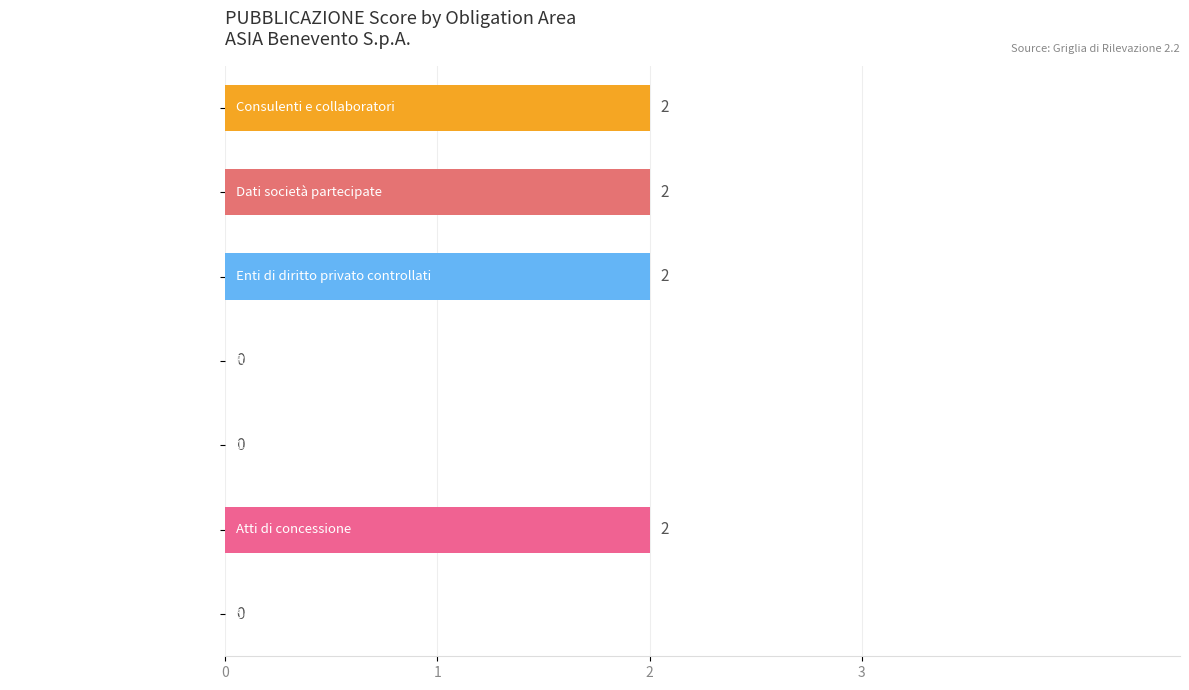

Is it true that the value at Consulenti e collaboratori is 2?

True